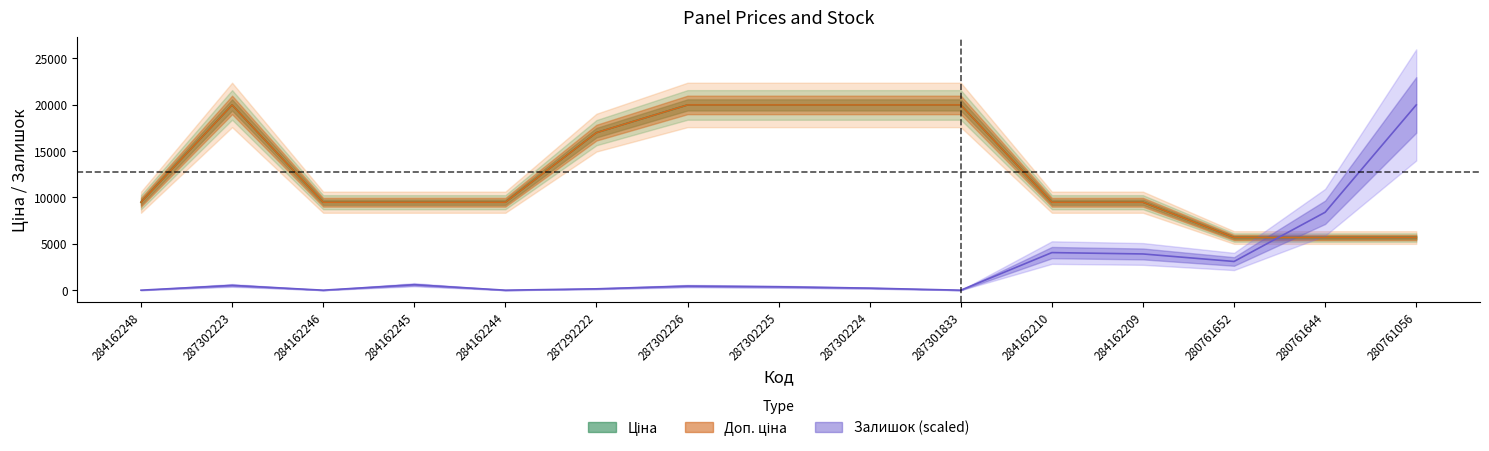

What is the label of the 2nd point from the left?

287302223